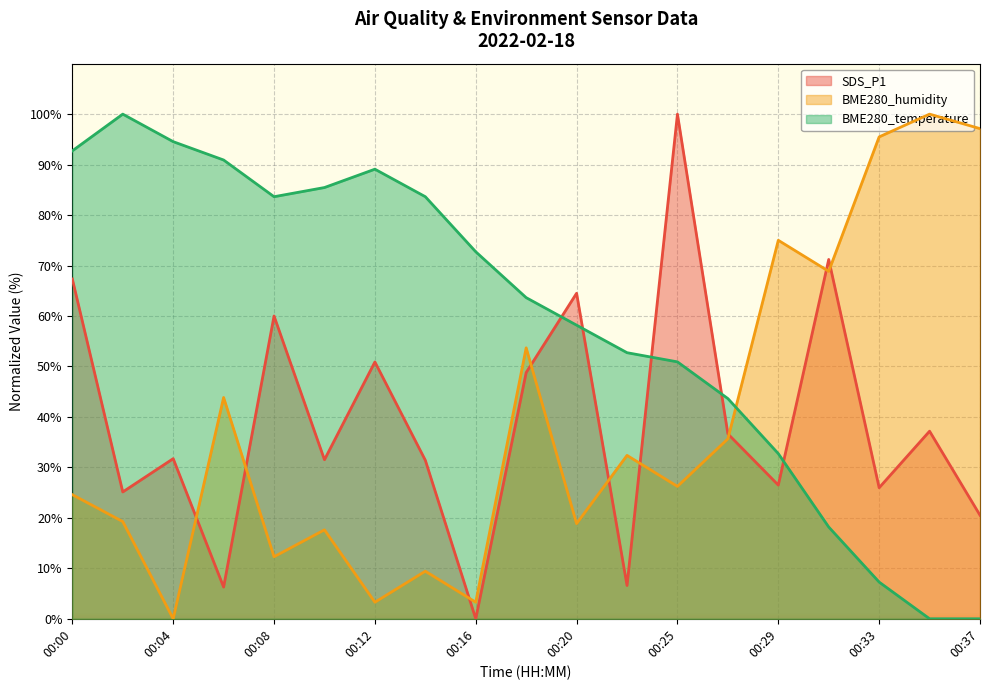

True or false: BME280_humidity has a value of 5.5 at 00:14.

False